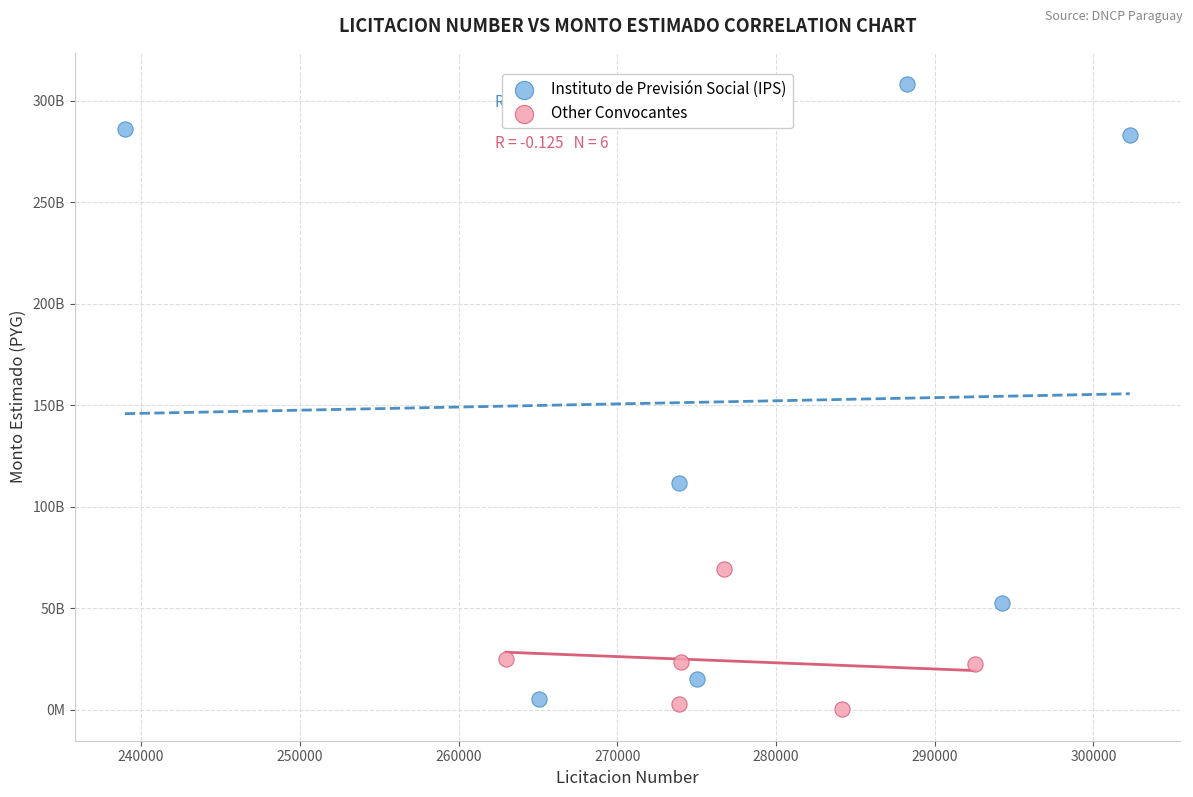

Which series contains the highest Y value?

Instituto de Previsión Social (IPS)